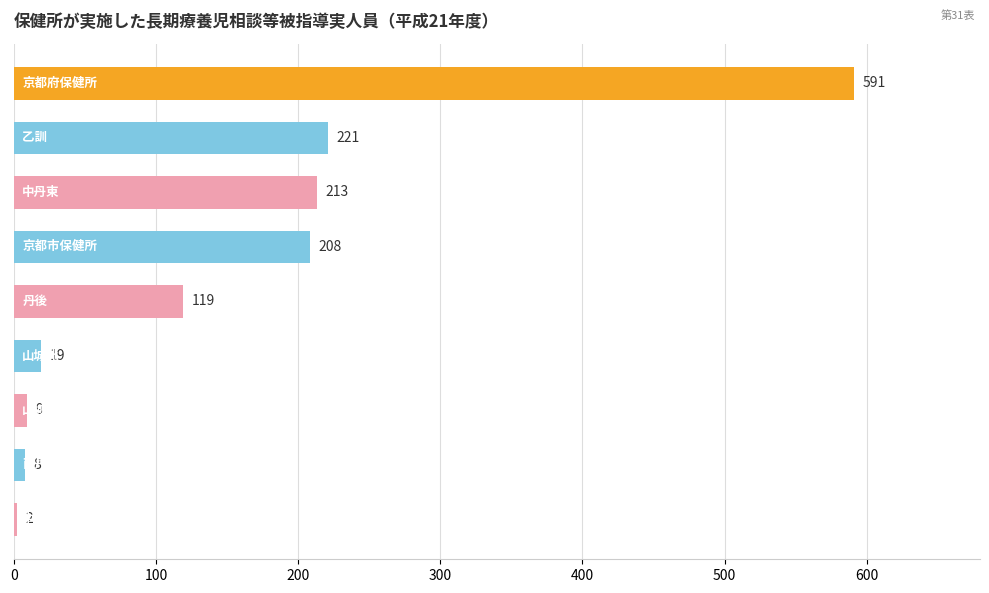

What is the maximum value shown in the chart?

591